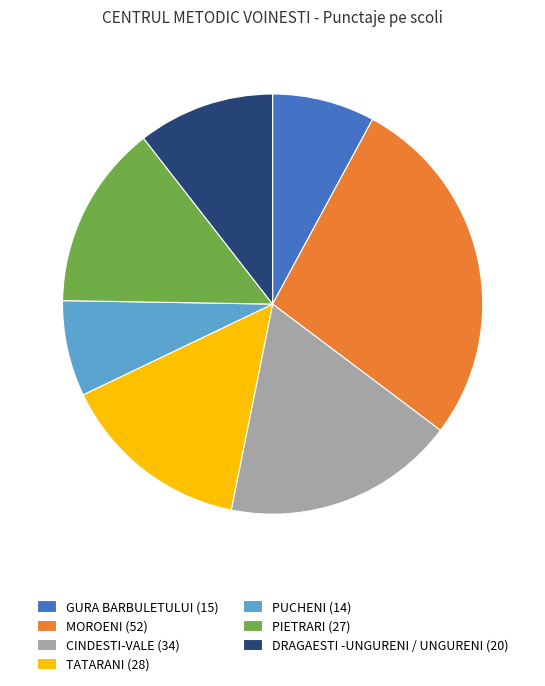

How many segments does this pie chart have?

7